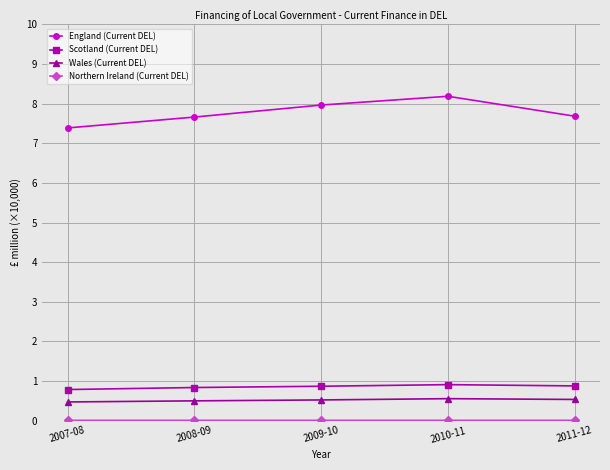

Which series has the largest total across all categories?

England (Current DEL)